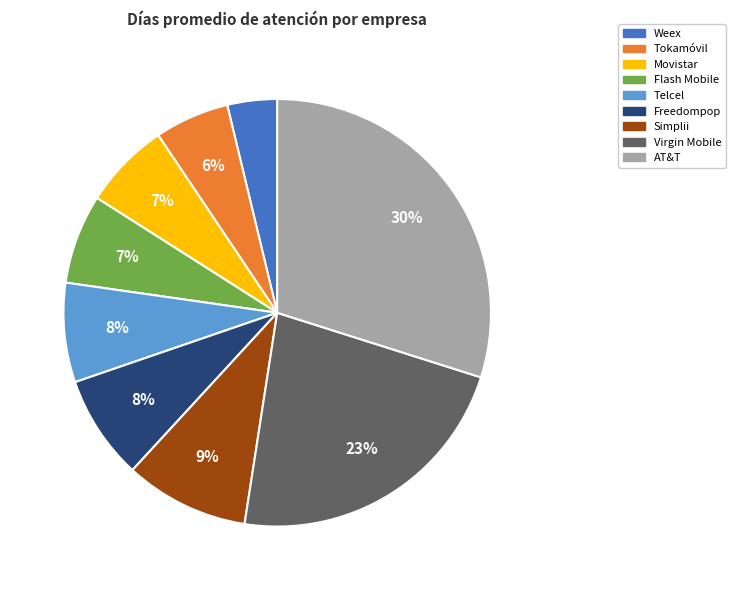

Which has a higher value, Freedompop or Weex?

Freedompop